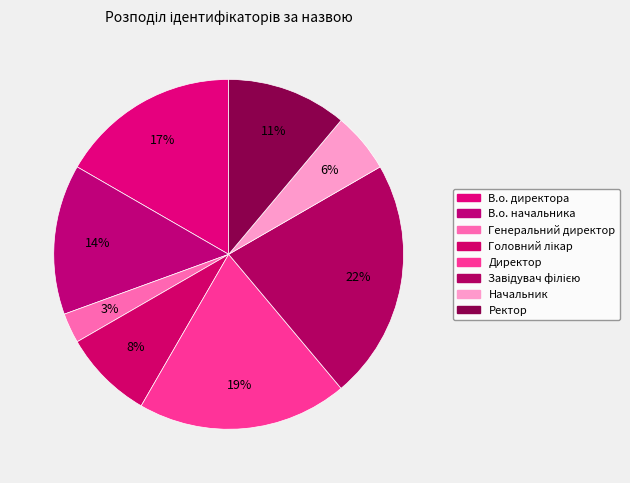

How many segments does this pie chart have?

8